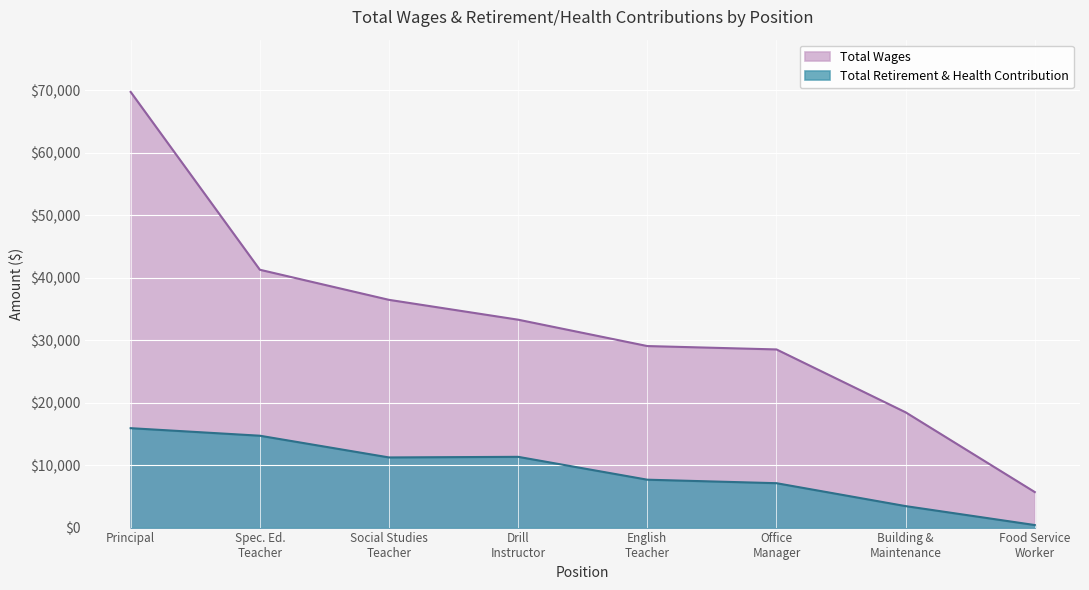

Which series has the widest spread of values?

Total Wages